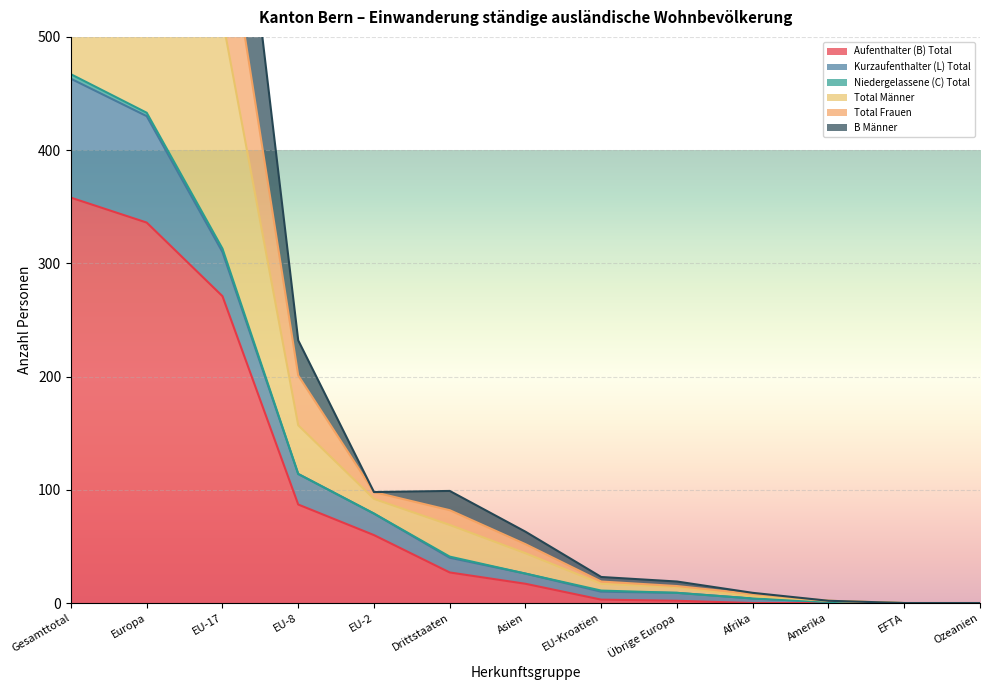

Is the value of Aufenthalter (B) Total at EFTA greater than the value of Total Frauen at EU-17?

No